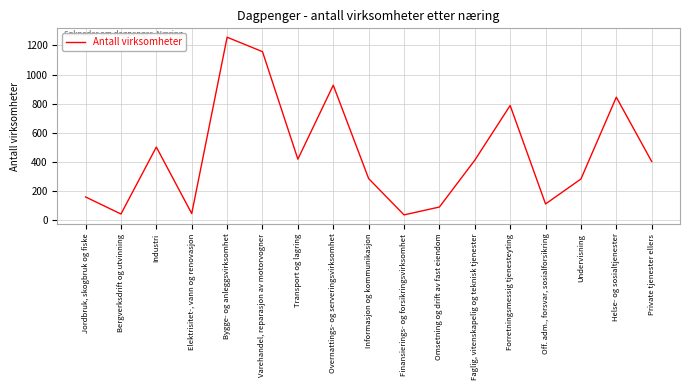

Between Helse- og sosialtjenester and Jordbruk, skogbruk og fiske, which is larger?

Helse- og sosialtjenester